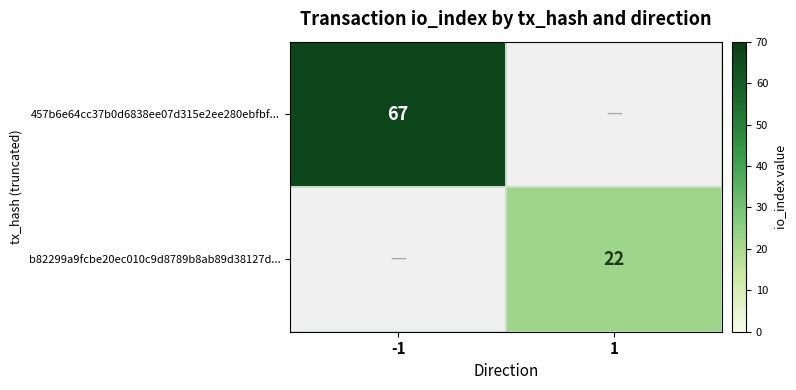

How many categories are shown in the chart?

2